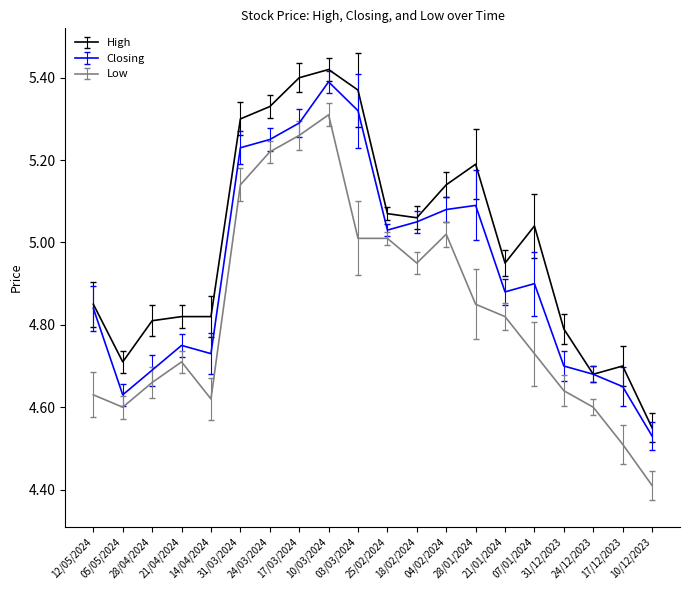

True or false: High has a value of 6.7 at 25/02/2024.

False